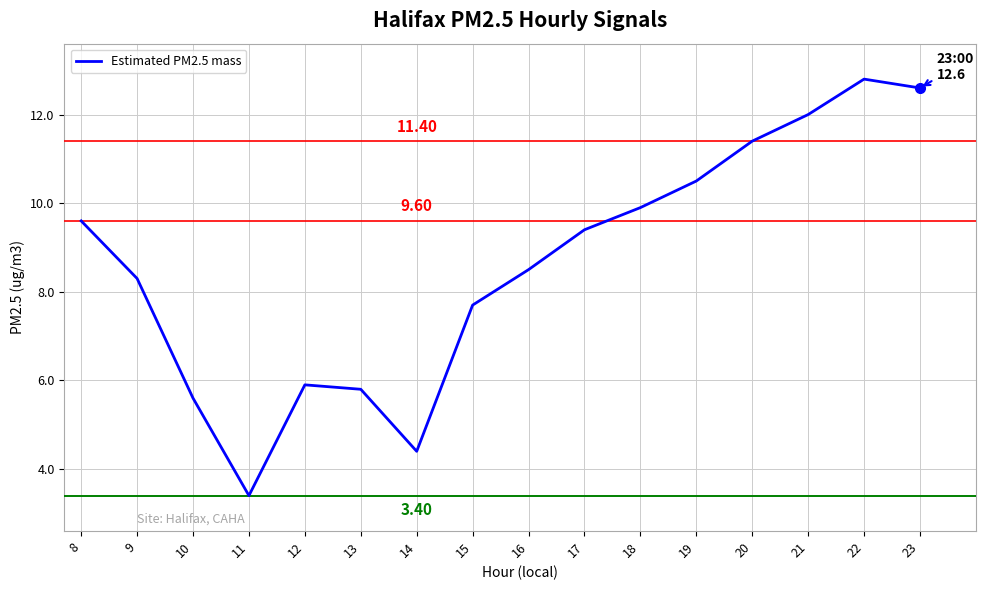

The value at 16 is 15.3. True or false?

False